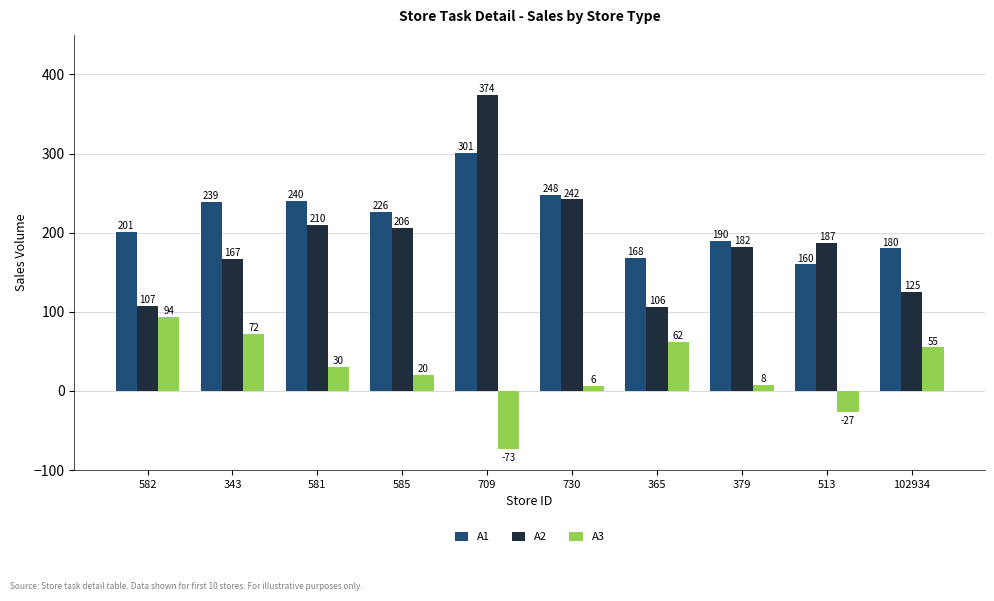

Are the bars grouped side by side (vs. stacked)?

Yes